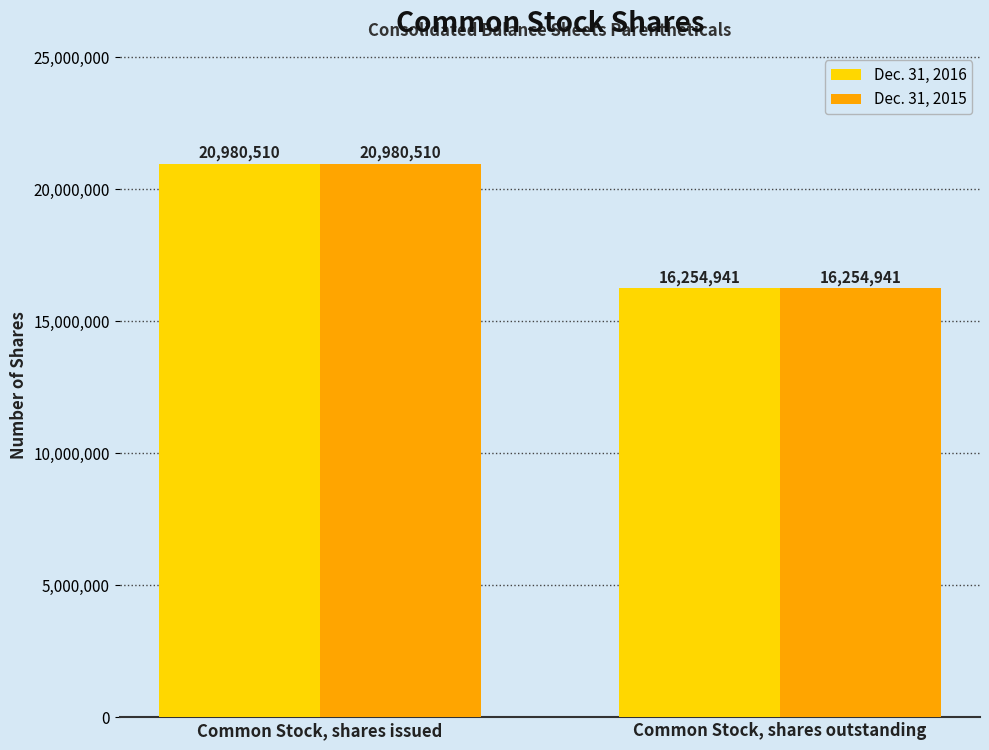

What is the sum of the Dec. 31, 2015 values at Common Stock, shares outstanding and Common Stock, shares issued?

37235451